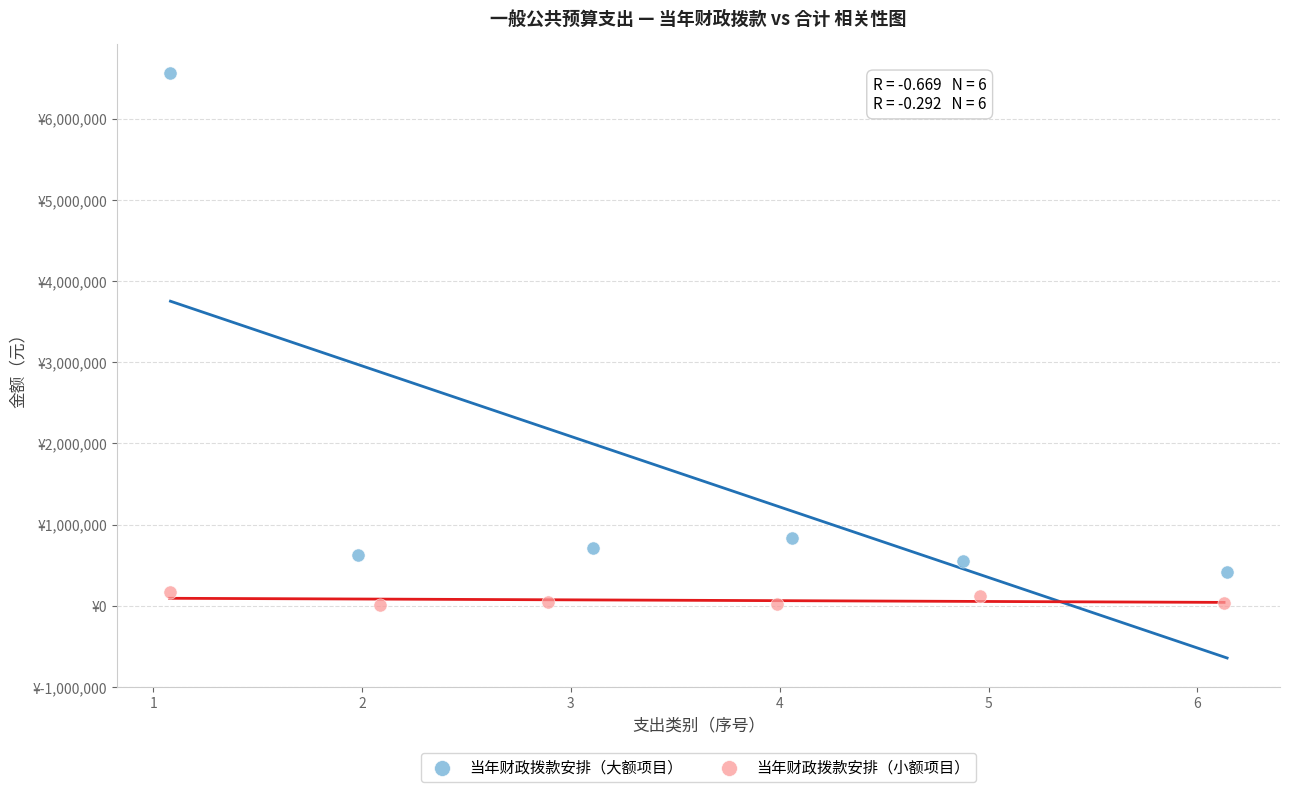

Which series reaches the maximum Y coordinate?

当年财政拨款安排（大额项目）